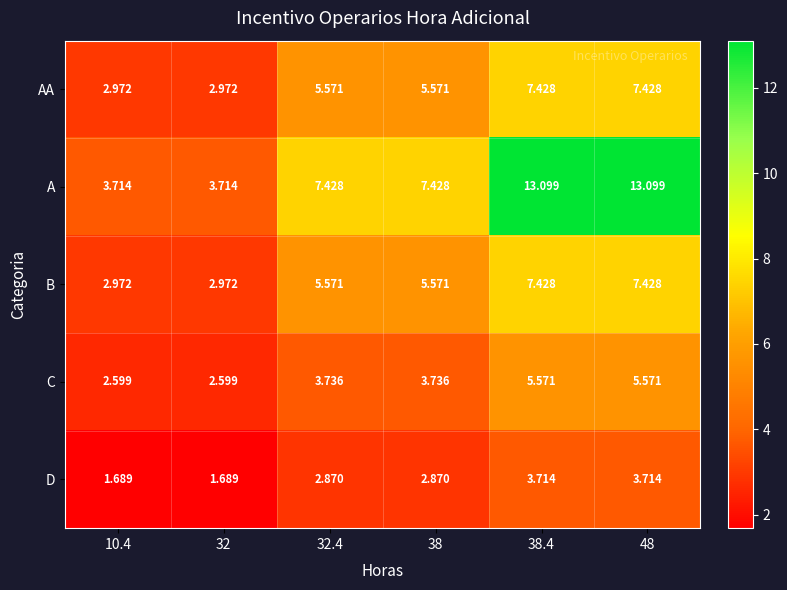

Is the value of A at 38.4 greater than the value of D at 32?

Yes